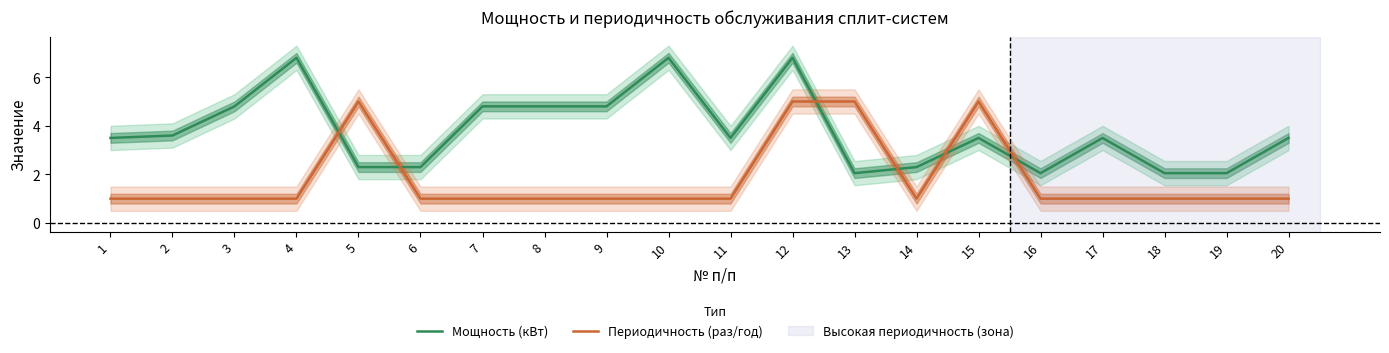

What is the total value across all series at 5?

7.3